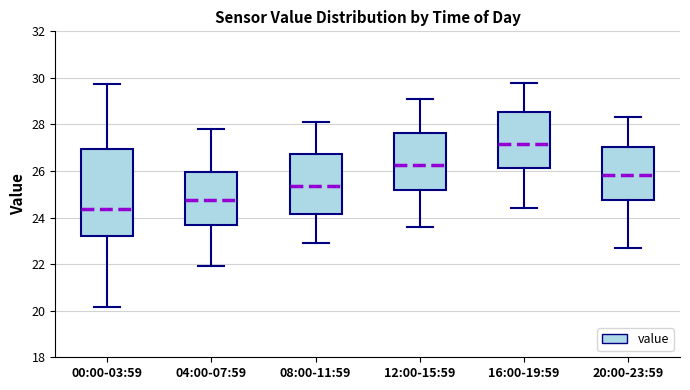

Reading left to right, transcribe this box plot: for each box, give where its median line is, the range the box spans, and where its two whiskers end, as read against the y-axis. The values are not printed on the chart, so give them approximately, as read against the axis.

00:00-03:59: median 24.4, box 23.2 to 27.0, whiskers 20.2 to 29.8
04:00-07:59: median 24.8, box 23.6 to 26.0, whiskers 22.0 to 27.8
08:00-11:59: median 25.4, box 24.2 to 26.8, whiskers 23.0 to 28.2
12:00-15:59: median 26.2, box 25.2 to 27.6, whiskers 23.6 to 29.2
16:00-19:59: median 27.2, box 26.2 to 28.6, whiskers 24.4 to 29.8
20:00-23:59: median 25.8, box 24.8 to 27.0, whiskers 22.8 to 28.4